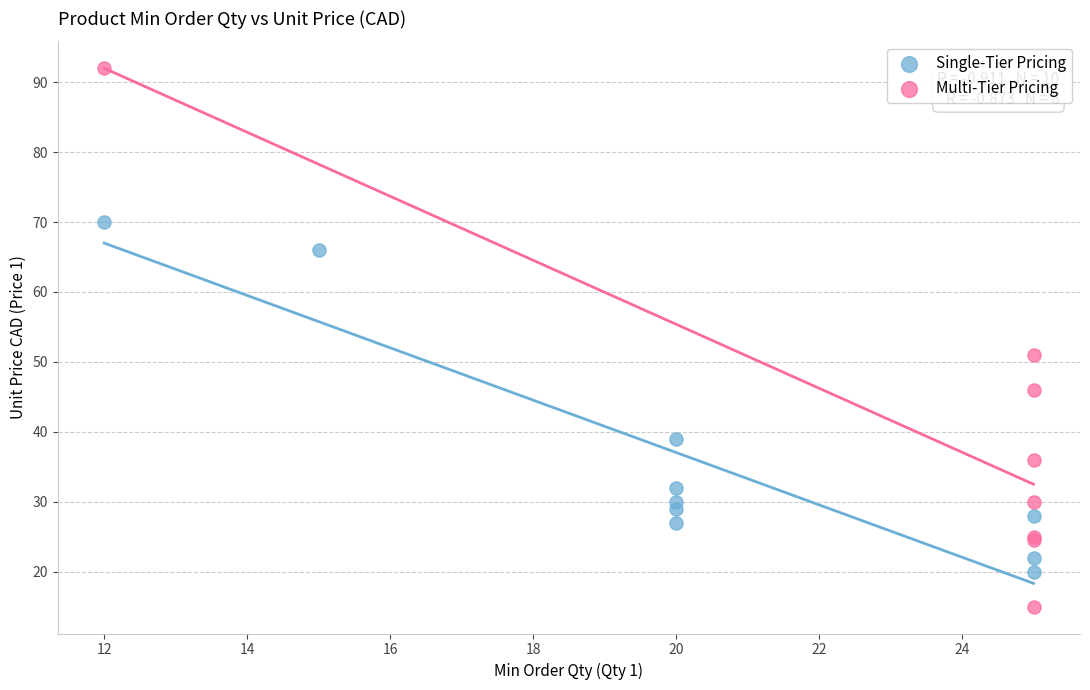

Which series has the largest Y range (max minus min)?

Multi-Tier Pricing